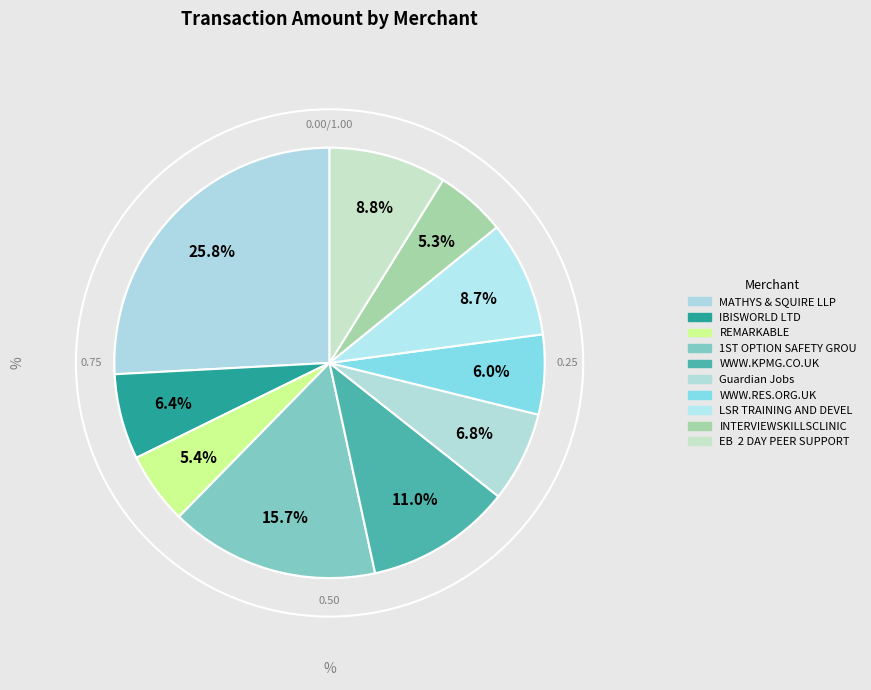

True or false: Guardian Jobs accounts for 7% of the total.

True